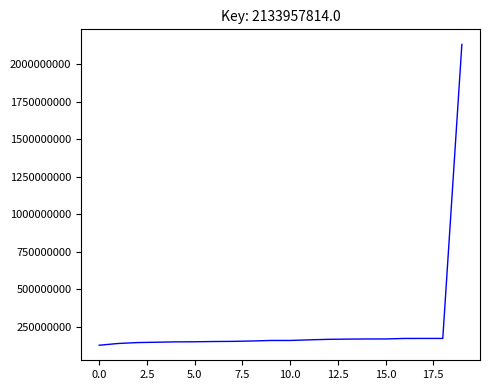

What is the smallest value displayed?

126554805